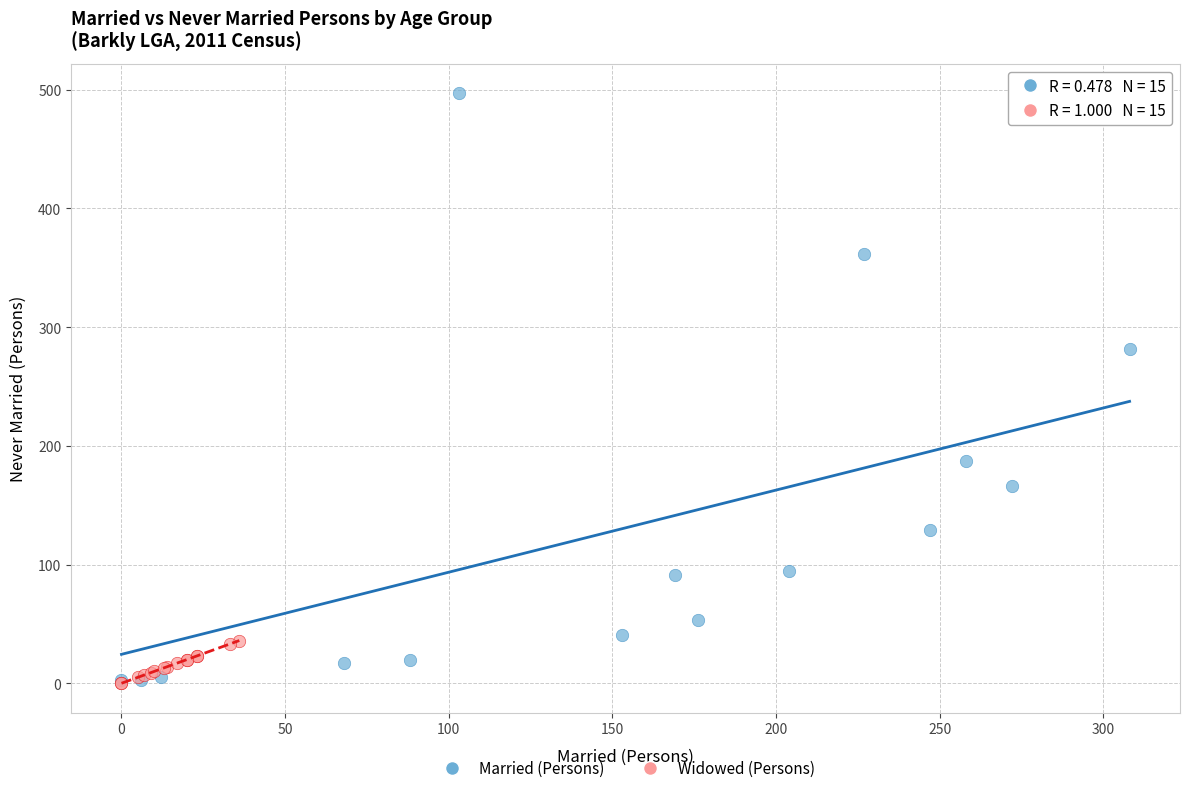

What are all the series names shown in the legend?

Married (Persons), Widowed (Persons)